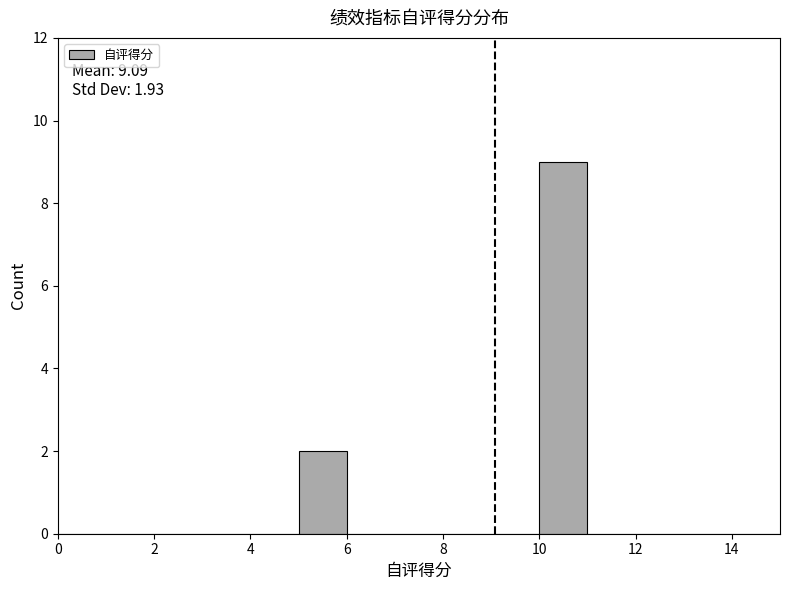

Over which range of the x-axis is the bar tallest?

10 to 11